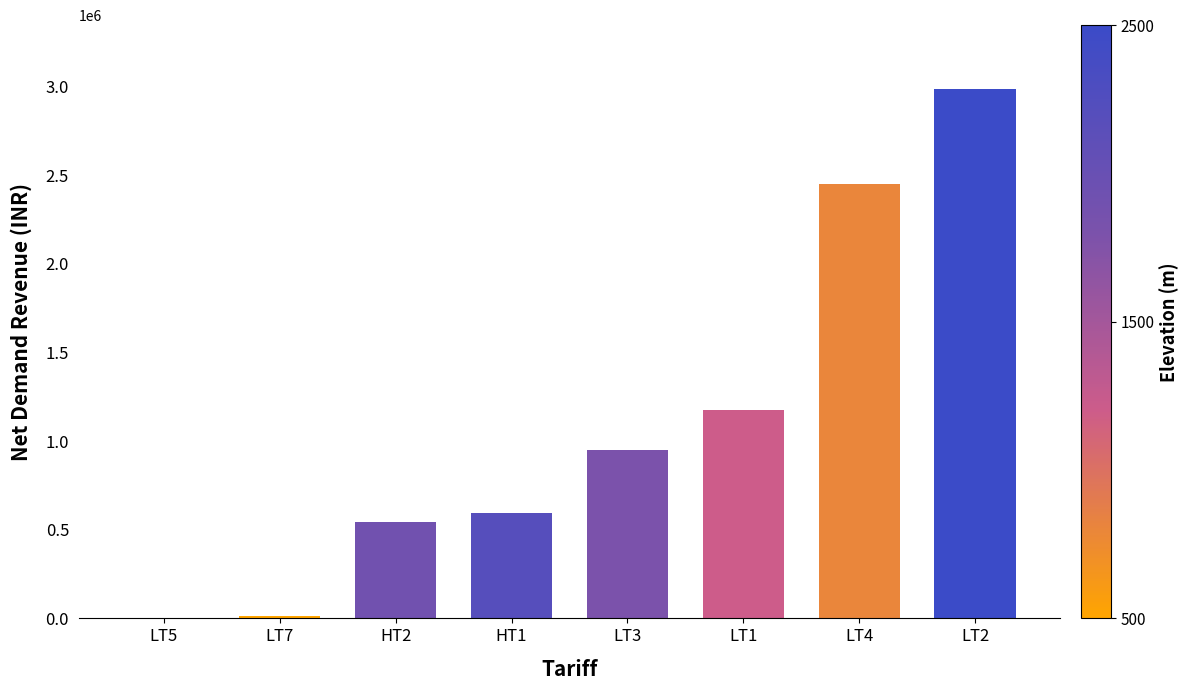

What is the sum of the values at LT1 and LT2?

4164434.4